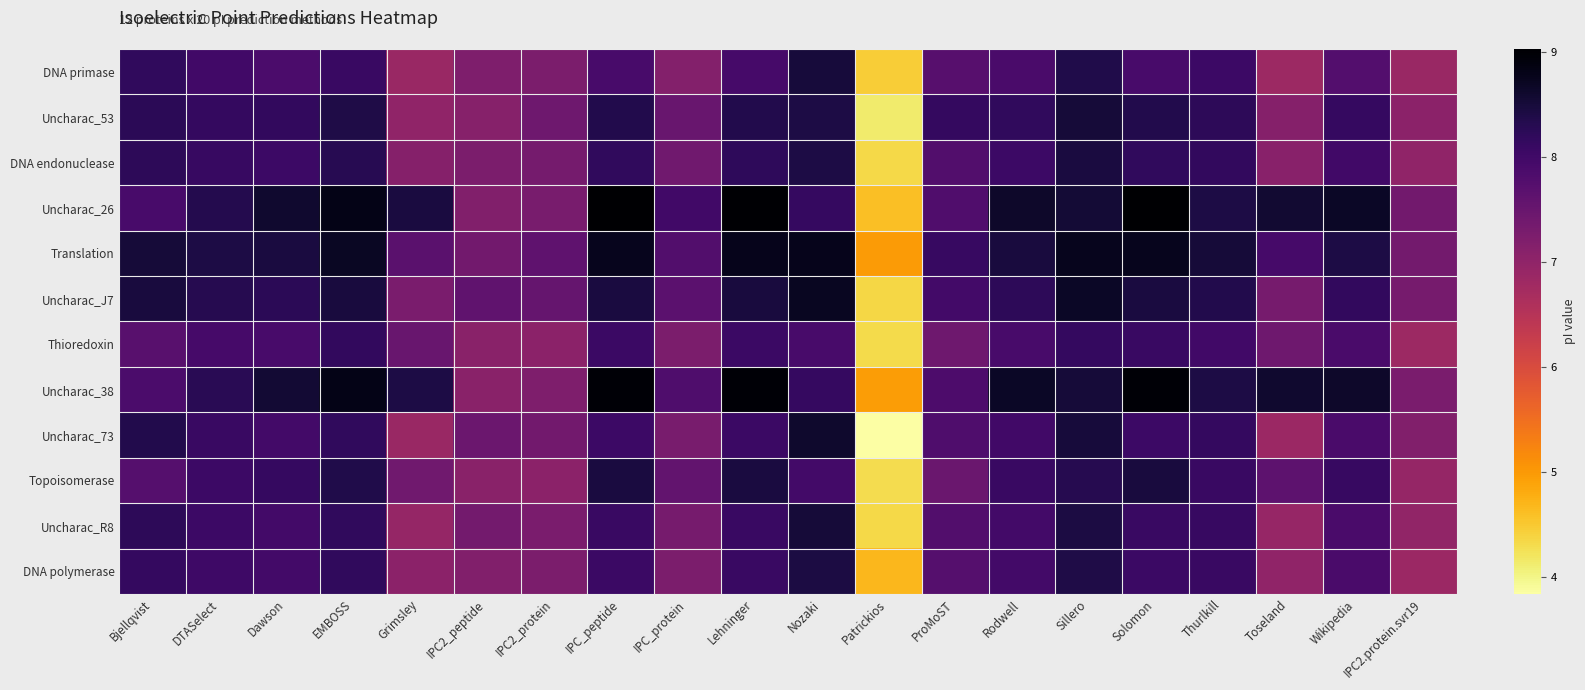

What is the difference between the highest and lowest values at Patrickios?

1.1